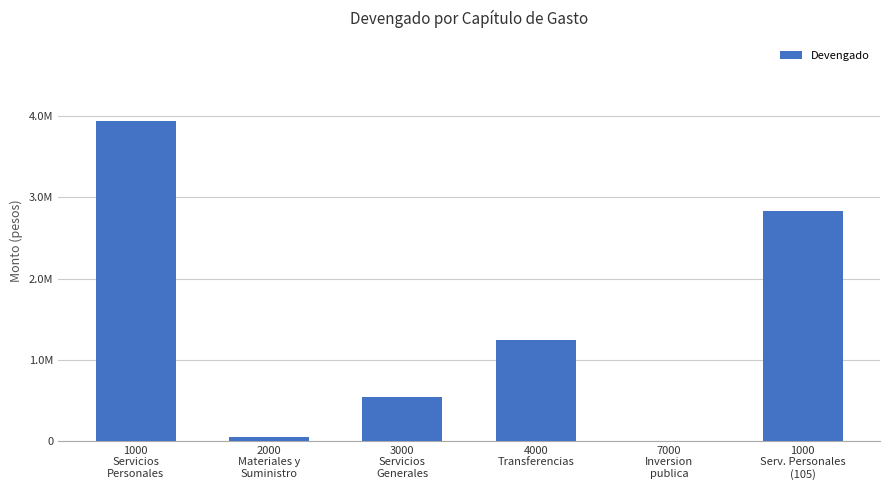

Is it true that the value at 1000
Serv. Personales
(105) is 2833564.6?

True